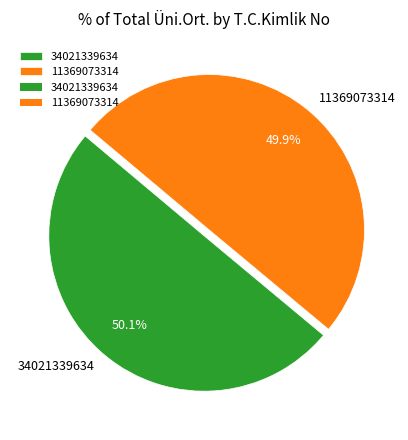

True or false: 11369073314 accounts for 50% of the total.

True